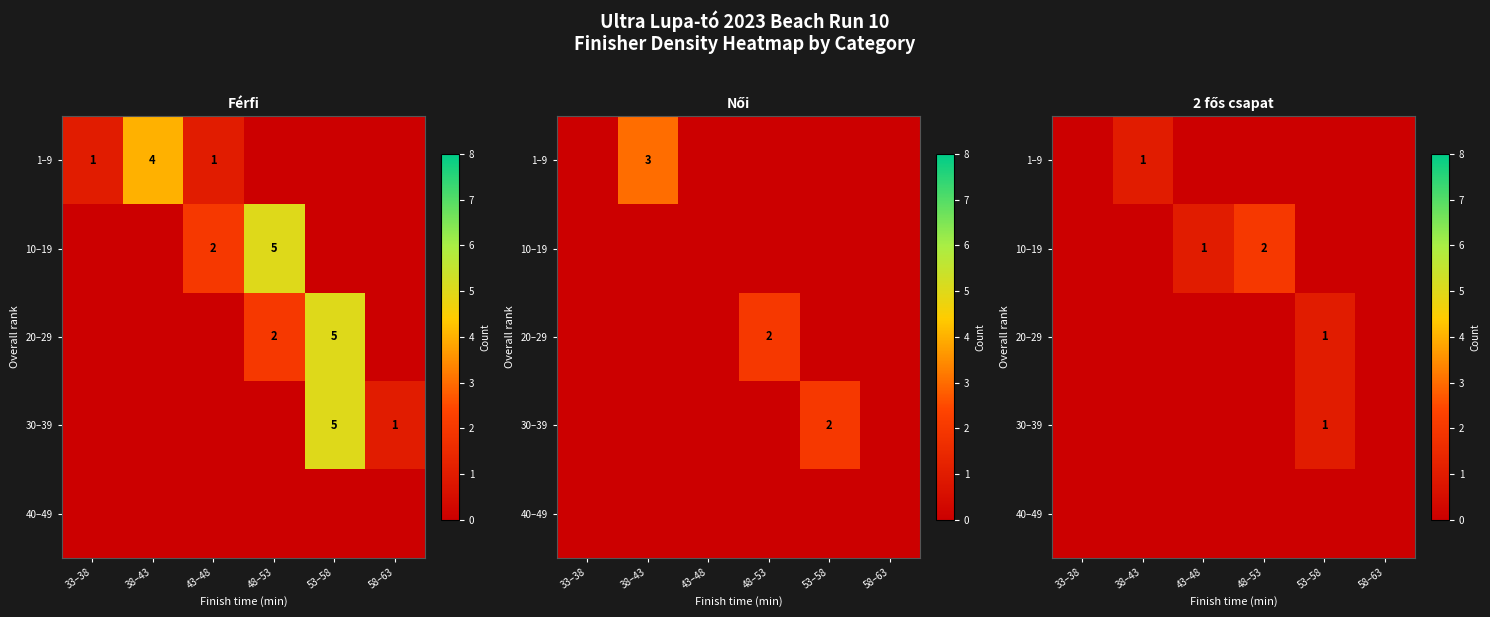

Between 58–63 and 38–43, which is larger?

38–43